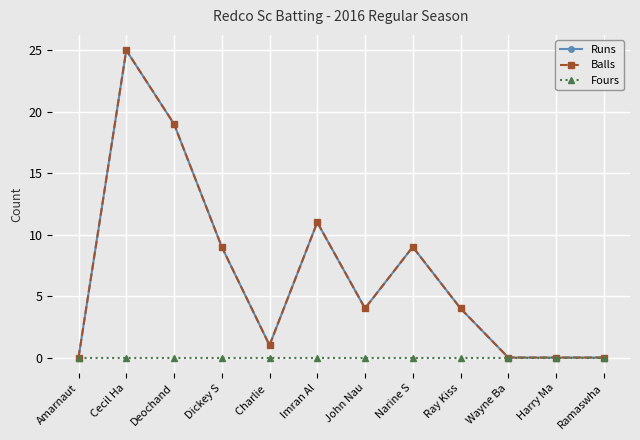

Reading right to left, extract all data points from this chart.

Runs: 0	0	0	4	9	4	11	1	9	19	25	0
Balls: 0	0	0	4	9	4	11	1	9	19	25	0
Fours: 0	0	0	0	0	0	0	0	0	0	0	0